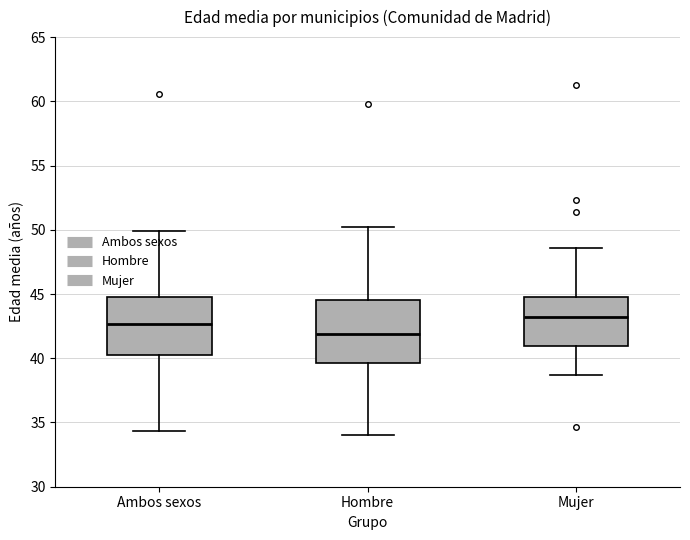

Which box has the lowest median line?

Hombre